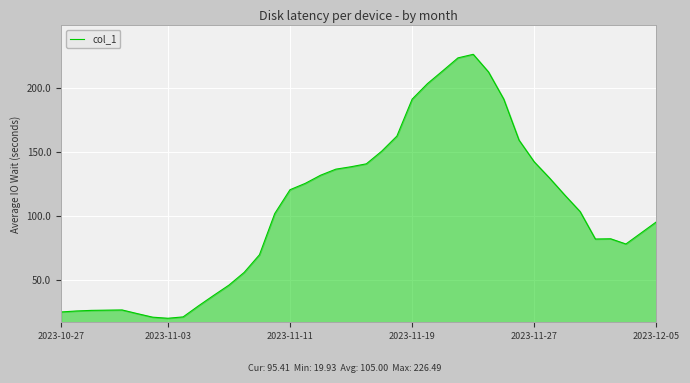

What is the minimum value shown in the chart?

19.9